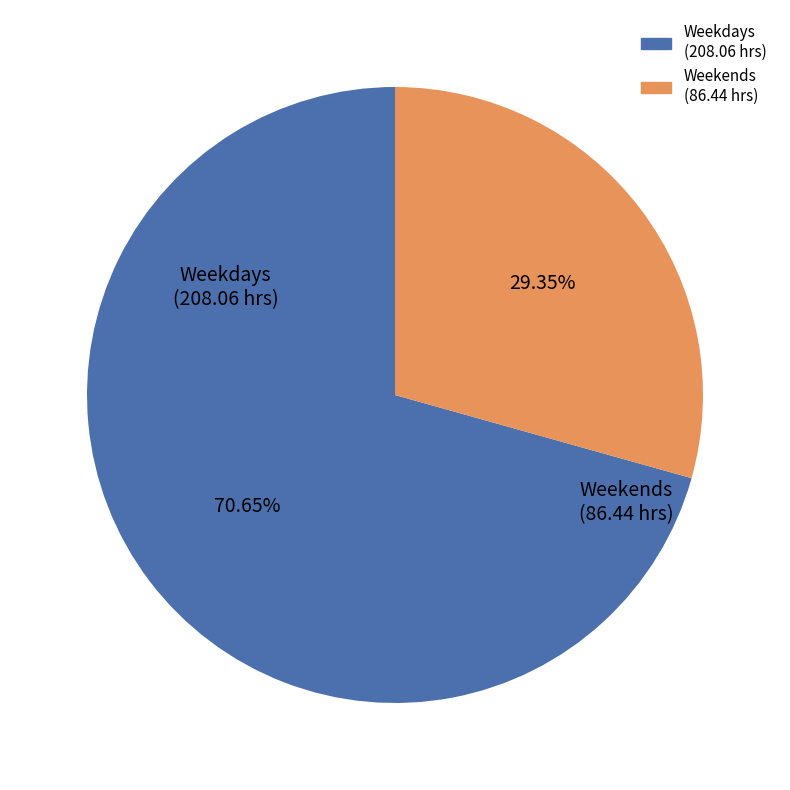

To the nearest percent, what is the difference between the largest and smallest slice percentages?

41%